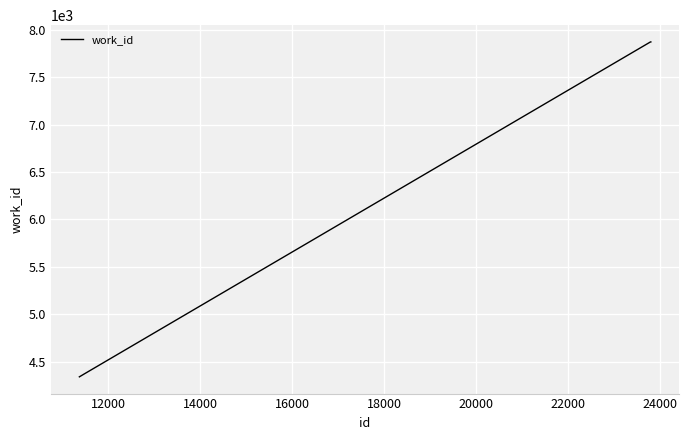

Does the chart display data point markers on the line(s)?

No